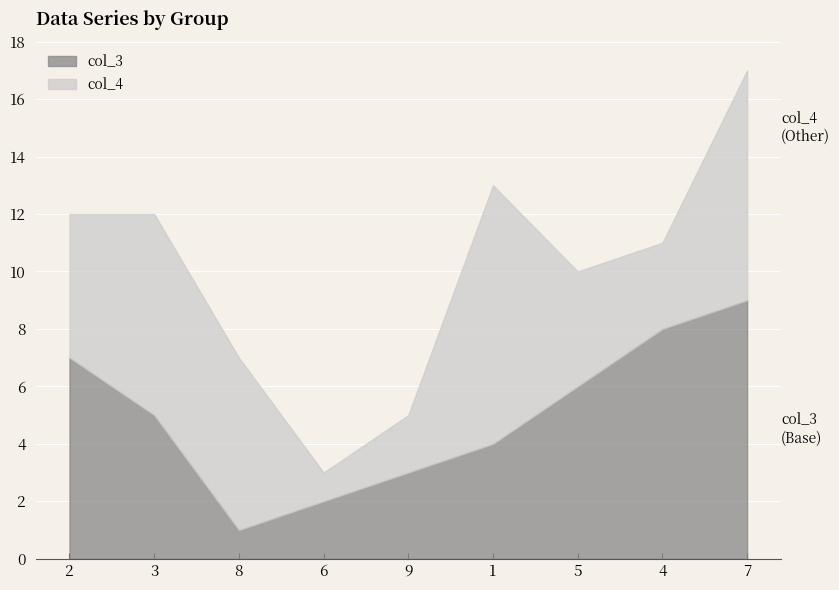

At which category is the sum across all series the highest?

7